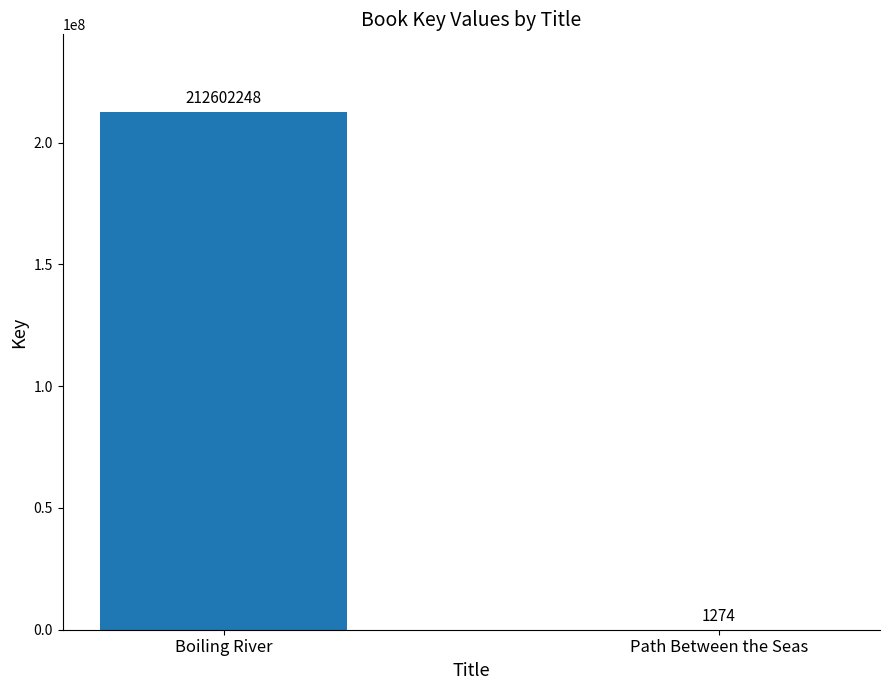

What value does the data have at Path Between the Seas?

1274